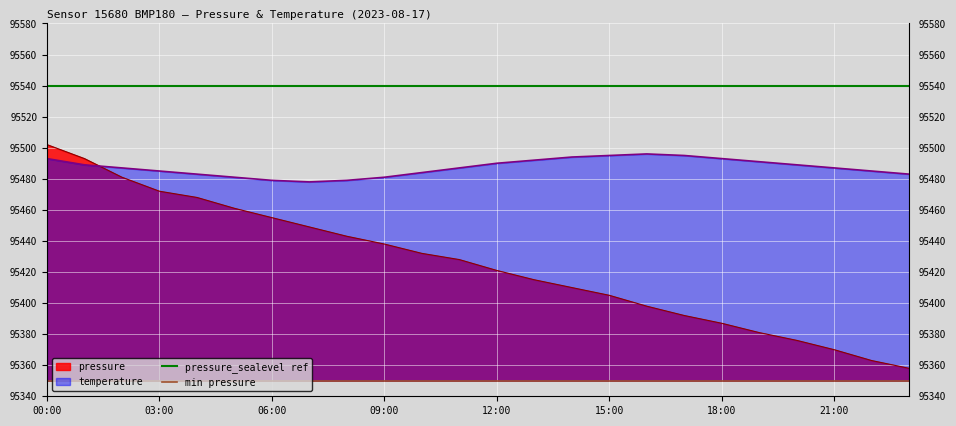

What is the maximum value for temperature?

95496